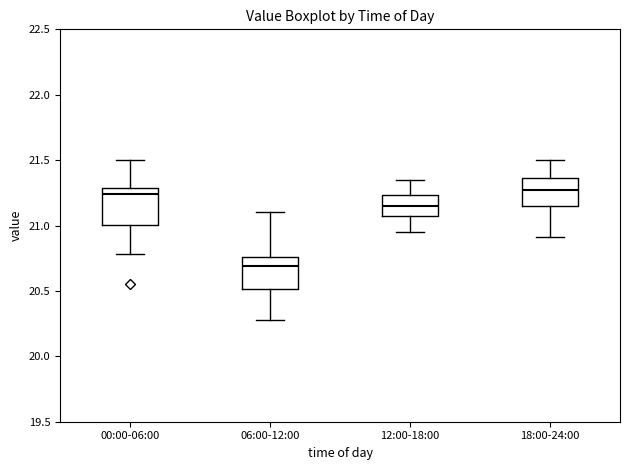

Which box's median line is the lowest?

06:00-12:00